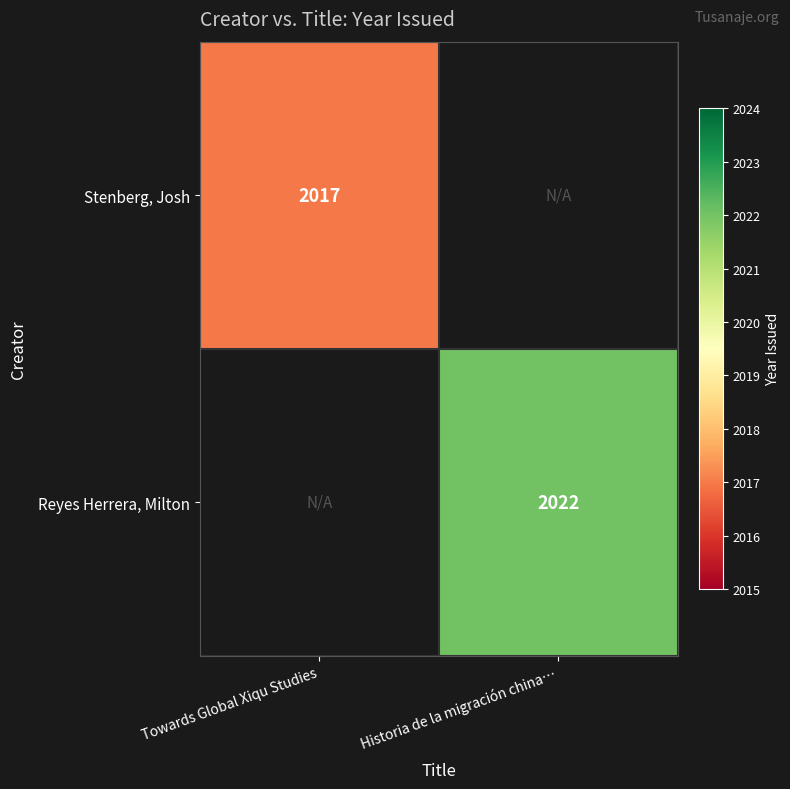

Is the value of Stenberg, Josh at Towards Global Xiqu Studies greater than the value of Reyes Herrera, Milton at Historia de la migración china…?

No